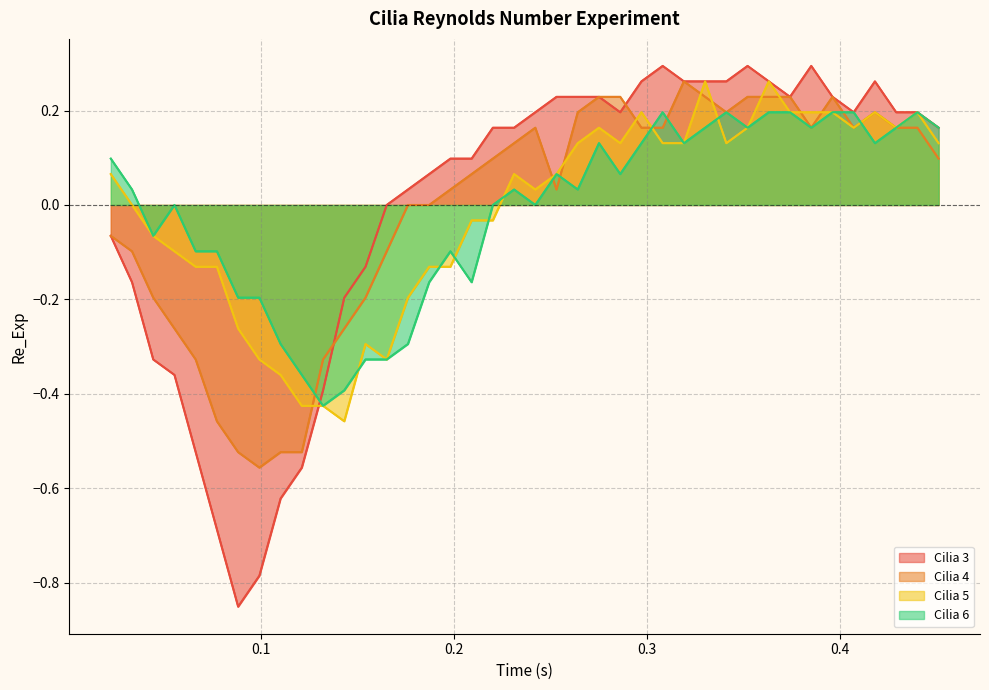

Which series has the largest range (max minus min)?

Cilia 3